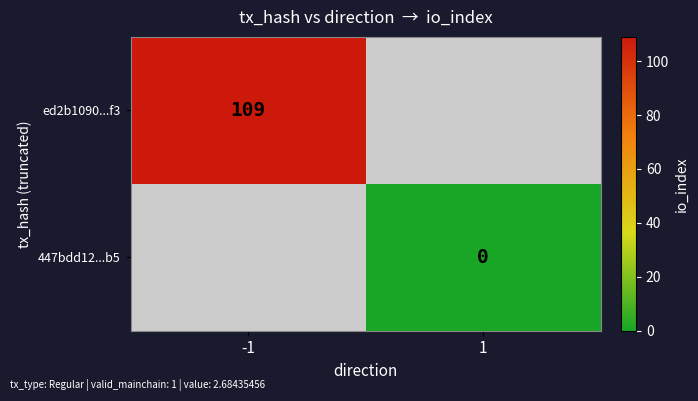

What is the approximate value of 447bdd12...b5 at -1?

-999